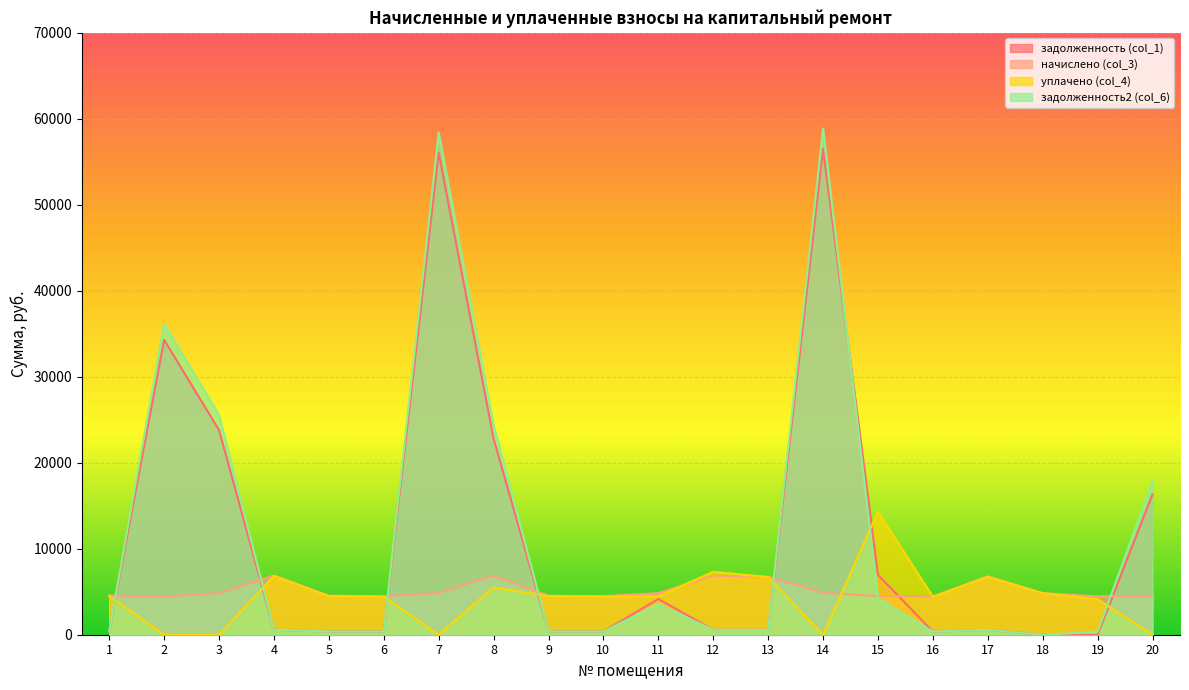

At which category does задолженность (col_1) reach its first local valley?

6